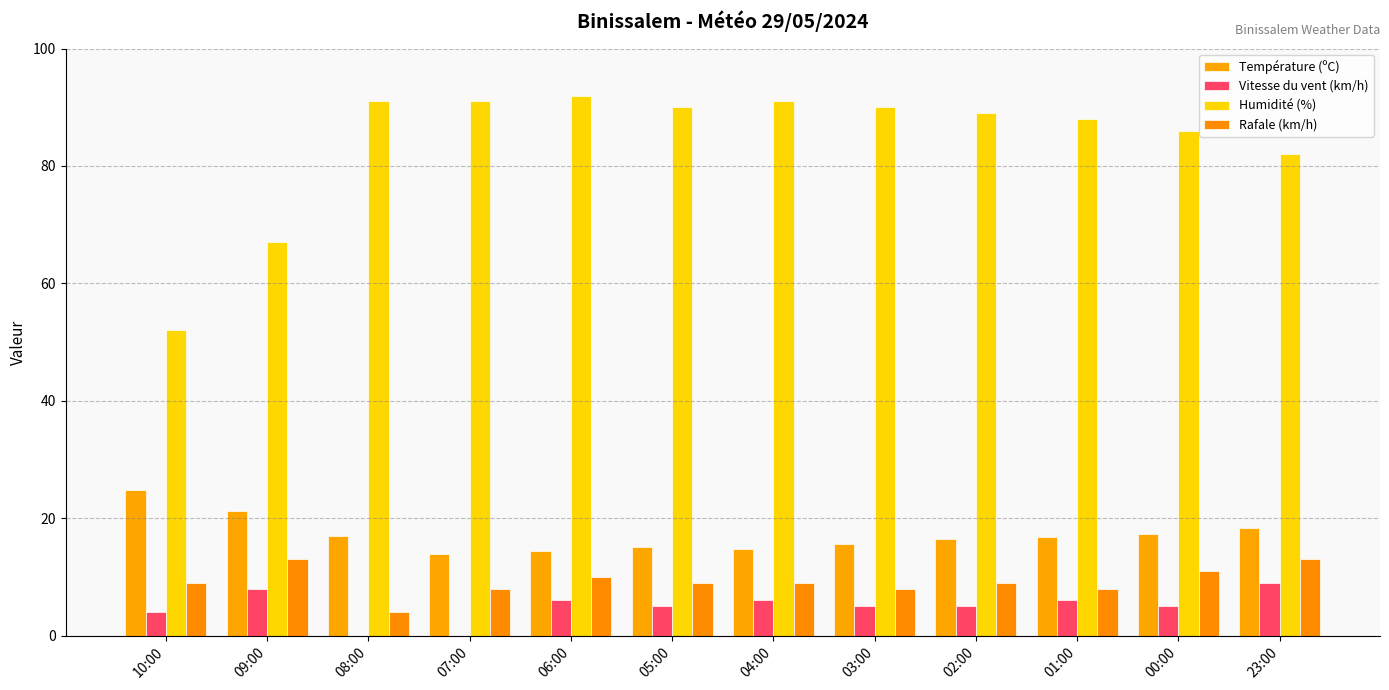

What is the sum of the Rafale (km/h) values at 08:00 and 03:00?

12.0